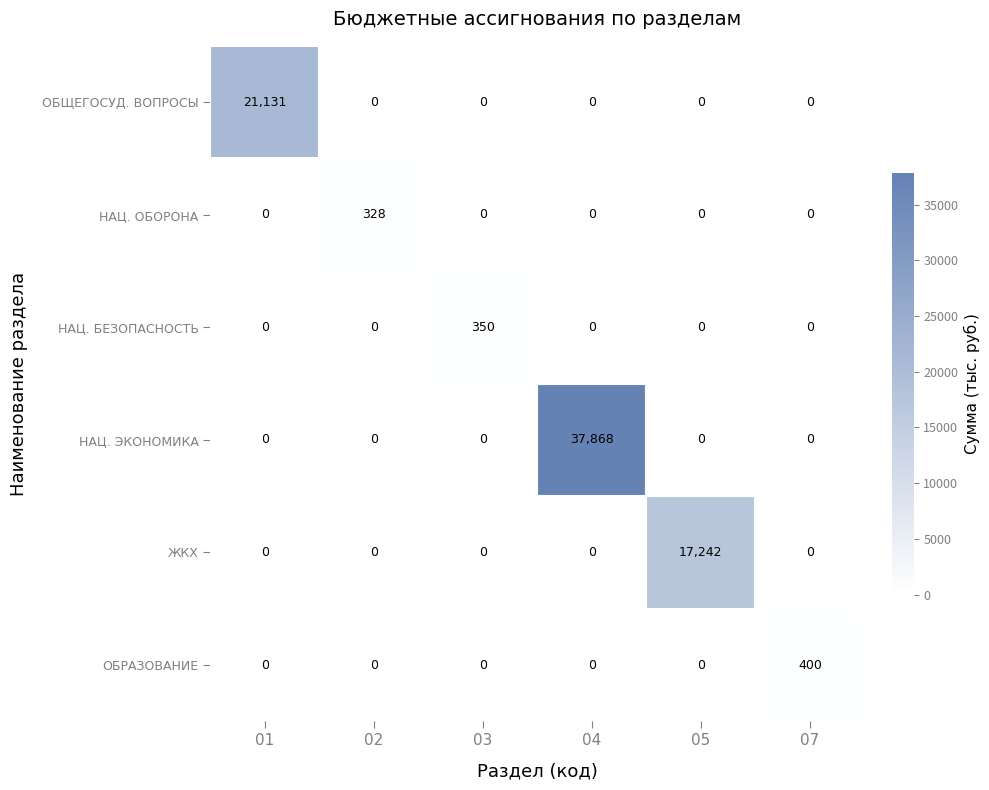

The ОБРАЗОВАНИЕ series shows -221 at 05. True or false?

False